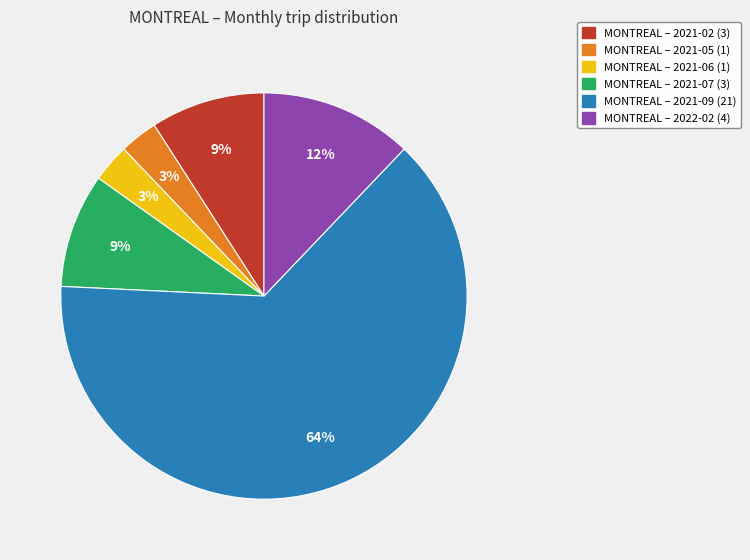

Count the number of slices in the pie.

6